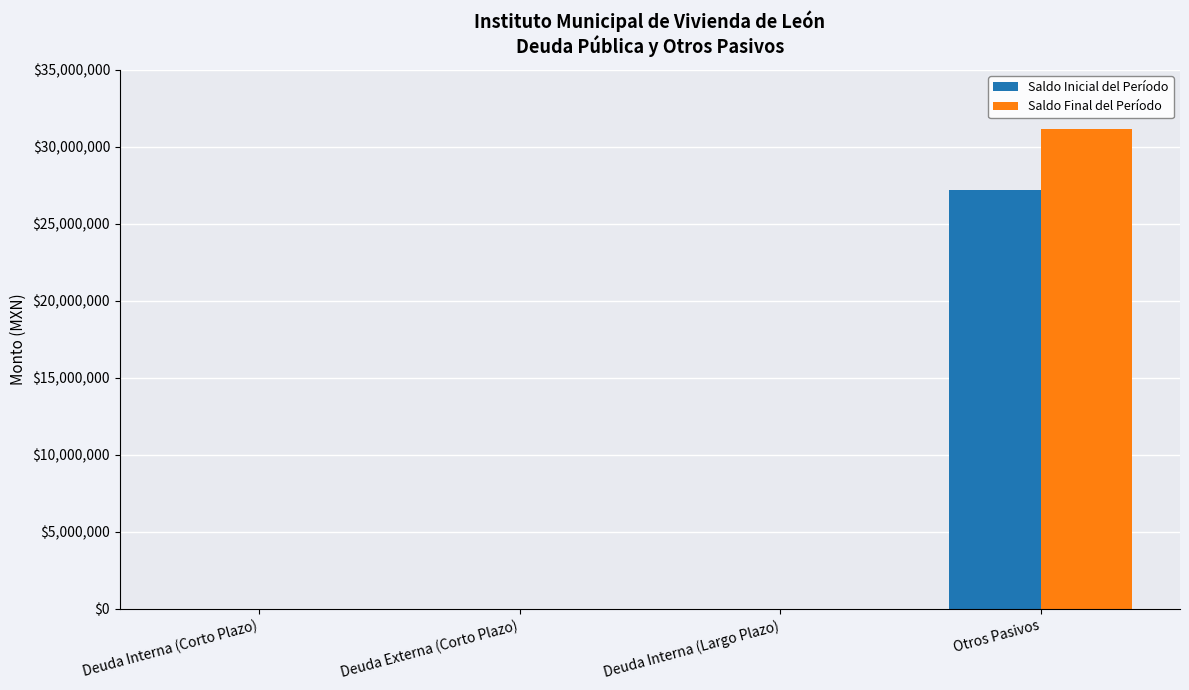

Reading right to left, transcribe all the data shown in this chart.

Saldo Inicial del Período: Otros Pasivos=27196557.6	Deuda Interna (Largo Plazo)=0.0	Deuda Externa (Corto Plazo)=0.0	Deuda Interna (Corto Plazo)=0.0
Saldo Final del Período: Otros Pasivos=31182918.0	Deuda Interna (Largo Plazo)=0.0	Deuda Externa (Corto Plazo)=0.0	Deuda Interna (Corto Plazo)=0.0